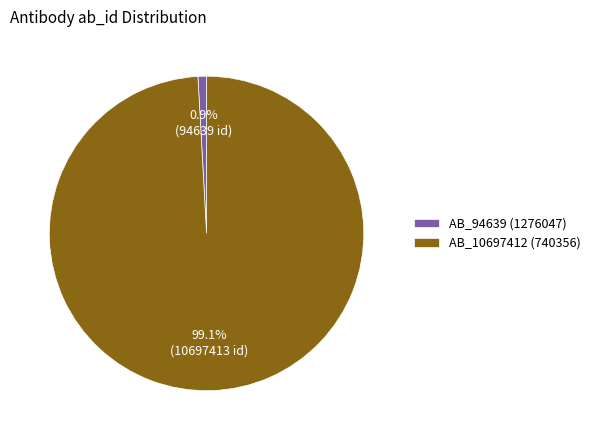

Does AB_94639 (1276047) account for over 50% of the chart?

No